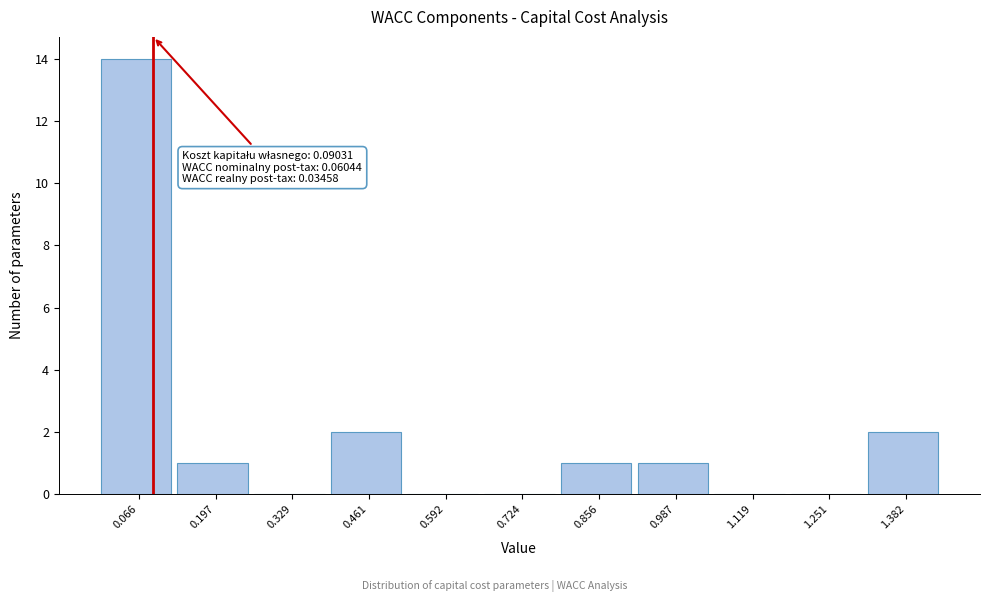

Over which range of the x-axis is the bar tallest?

0.00 to 0.14